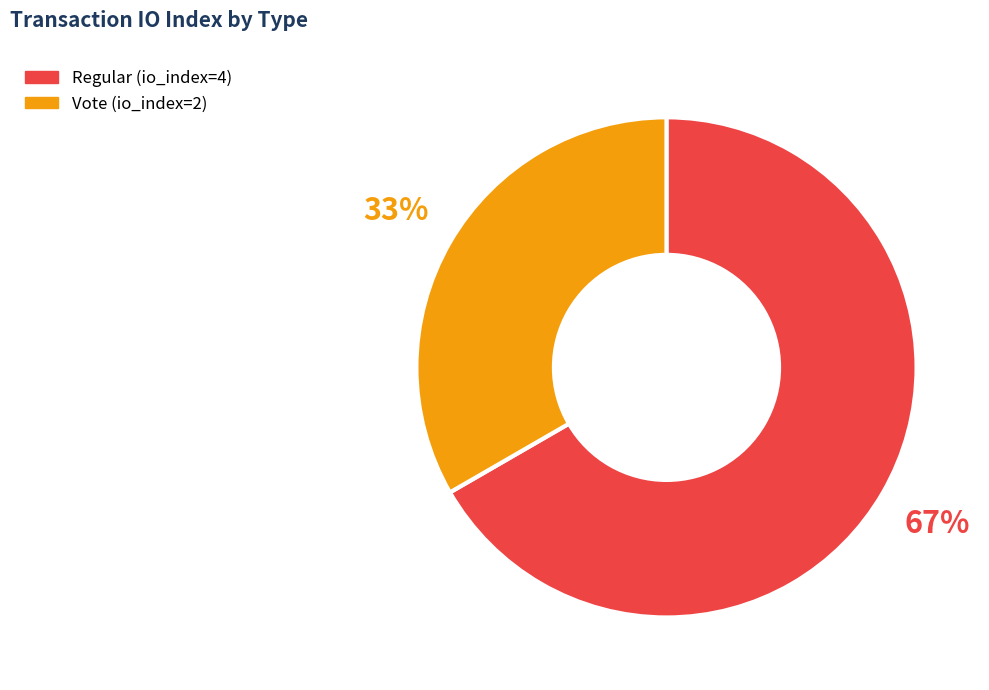

Does any single category account for the majority?

Yes